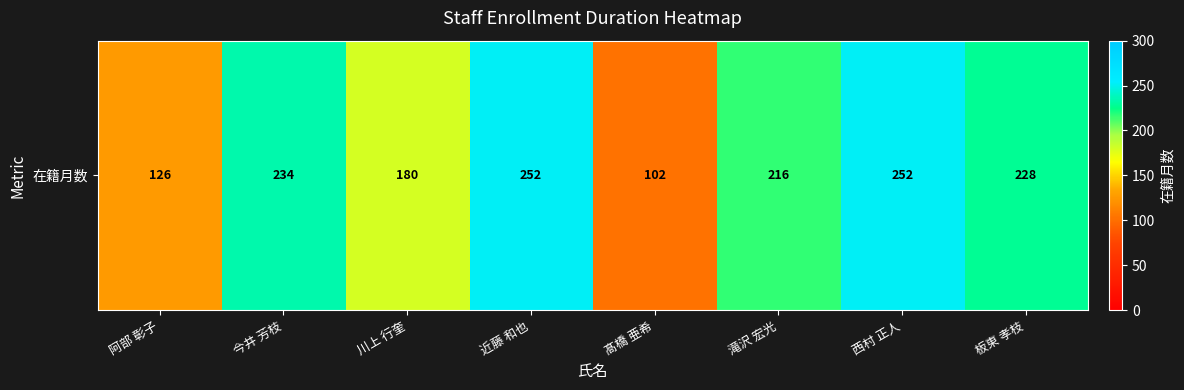

Reading left to right, extract all data points from this chart.

阿部 彰子=126	今井 芳枝=234	川上 行奎=180	近藤 和也=252	髙橋 亜希=102	滝沢 宏光=216	西村 正人=252	板東 孝枝=228